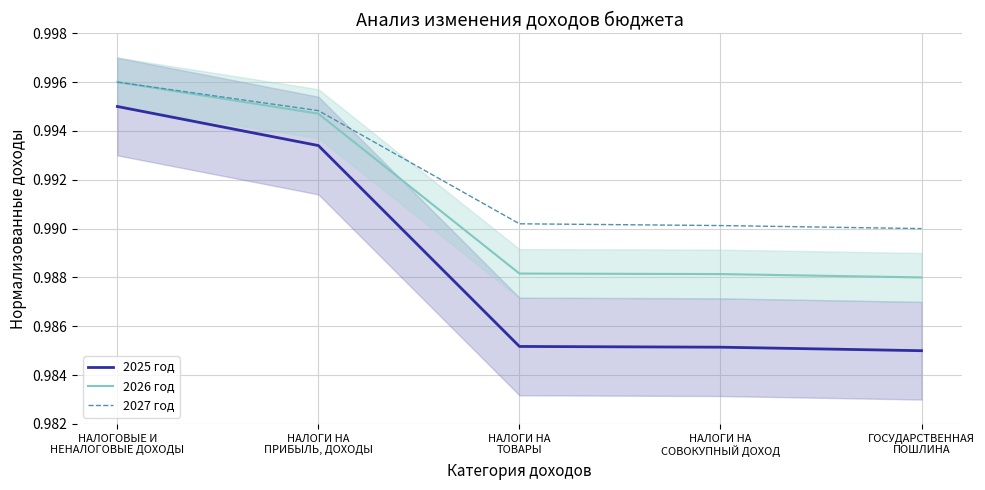

What is the maximum value shown in the chart?

1.0